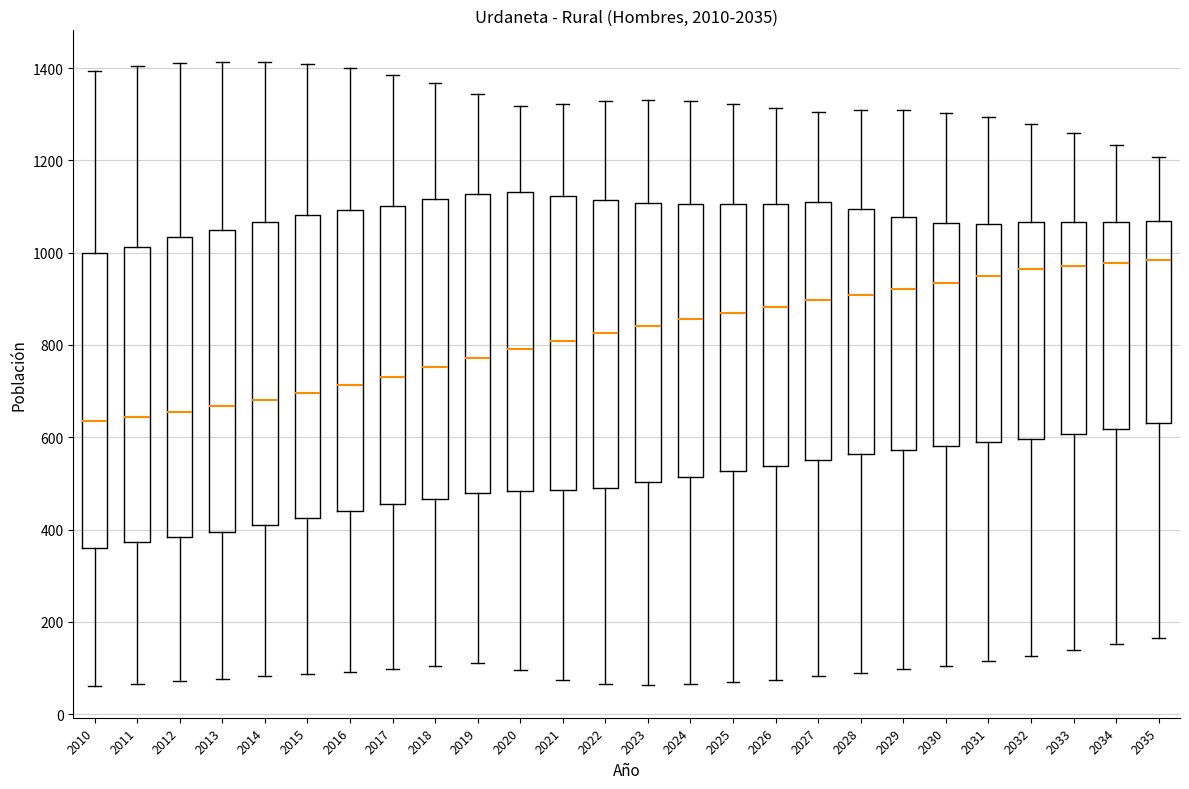

Reading left to right, transcribe this box plot: for each box, give where its median line is, the range the box spans, and where its two whiskers end, as read against the y-axis. The values are not printed on the chart, so give them approximately, as read against the axis.

2010: median 640, box 360 to 1000, whiskers 60 to 1400
2011: median 640, box 380 to 1020, whiskers 60 to 1400
2012: median 660, box 380 to 1040, whiskers 80 to 1420
2013: median 660, box 400 to 1060, whiskers 80 to 1420
2014: median 680, box 420 to 1060, whiskers 80 to 1420
2015: median 700, box 420 to 1080, whiskers 80 to 1400
2016: median 720, box 440 to 1100, whiskers 100 to 1400
2017: median 740, box 460 to 1100, whiskers 100 to 1380
2018: median 760, box 460 to 1120, whiskers 100 to 1360
2019: median 780, box 480 to 1120, whiskers 120 to 1340
2020: median 800, box 480 to 1140, whiskers 100 to 1320
2021: median 800, box 480 to 1120, whiskers 80 to 1320
2022: median 820, box 500 to 1120, whiskers 60 to 1320
2023: median 840, box 500 to 1100, whiskers 60 to 1340
2024: median 860, box 520 to 1100, whiskers 60 to 1320
2025: median 860, box 520 to 1100, whiskers 80 to 1320
2026: median 880, box 540 to 1100, whiskers 80 to 1320
2027: median 900, box 560 to 1100, whiskers 80 to 1300
2028: median 900, box 560 to 1100, whiskers 80 to 1300
2029: median 920, box 580 to 1080, whiskers 100 to 1300
2030: median 940, box 580 to 1060, whiskers 100 to 1300
2031: median 960, box 580 to 1060, whiskers 120 to 1300
2032: median 960, box 600 to 1060, whiskers 120 to 1280
2033: median 980, box 600 to 1060, whiskers 140 to 1260
2034: median 980, box 620 to 1060, whiskers 160 to 1240
2035: median 980, box 640 to 1060, whiskers 160 to 1200